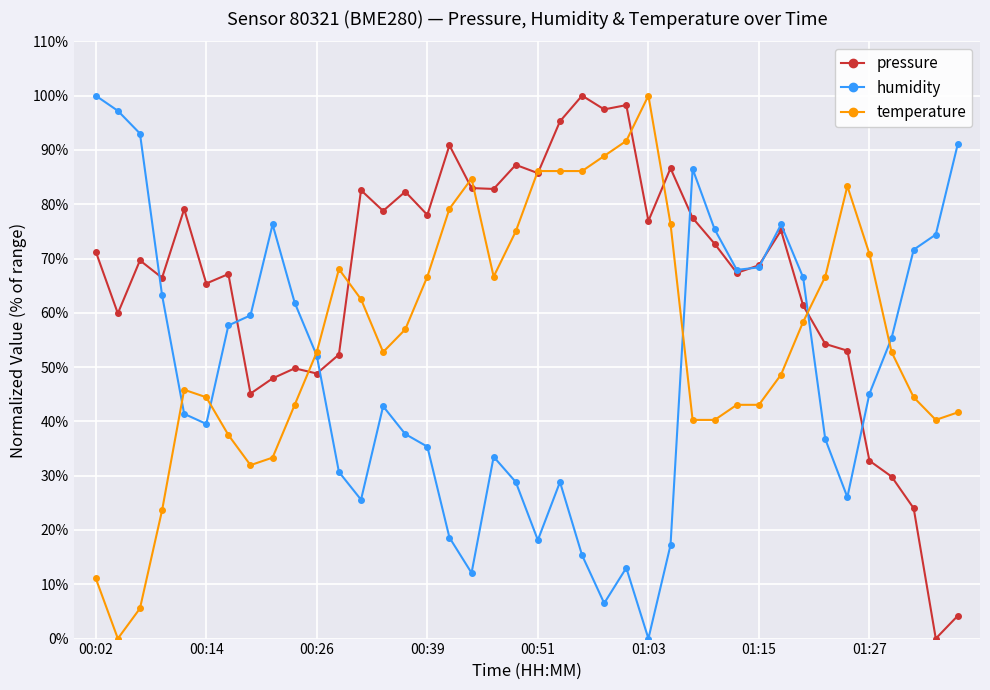

List the series in order of their overall mean, lowest first.

humidity, temperature, pressure